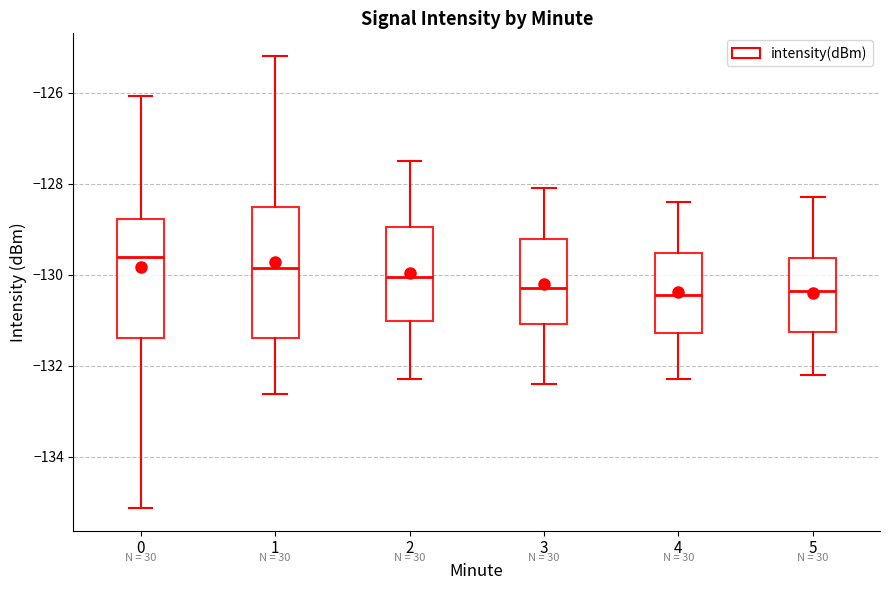

Which box's median line is the highest?

0